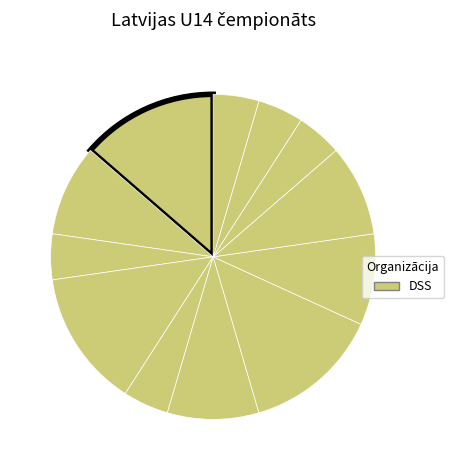

Count the number of slices in the pie.

12